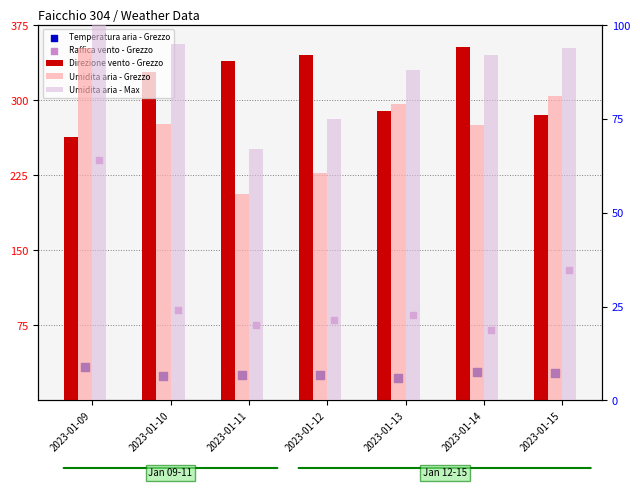

Which series reaches the minimum Y coordinate?

Temperatura aria - Grezzo